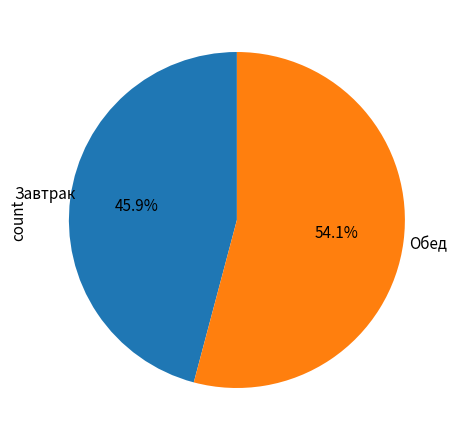

Is there any slice that represents more than half of the pie?

Yes